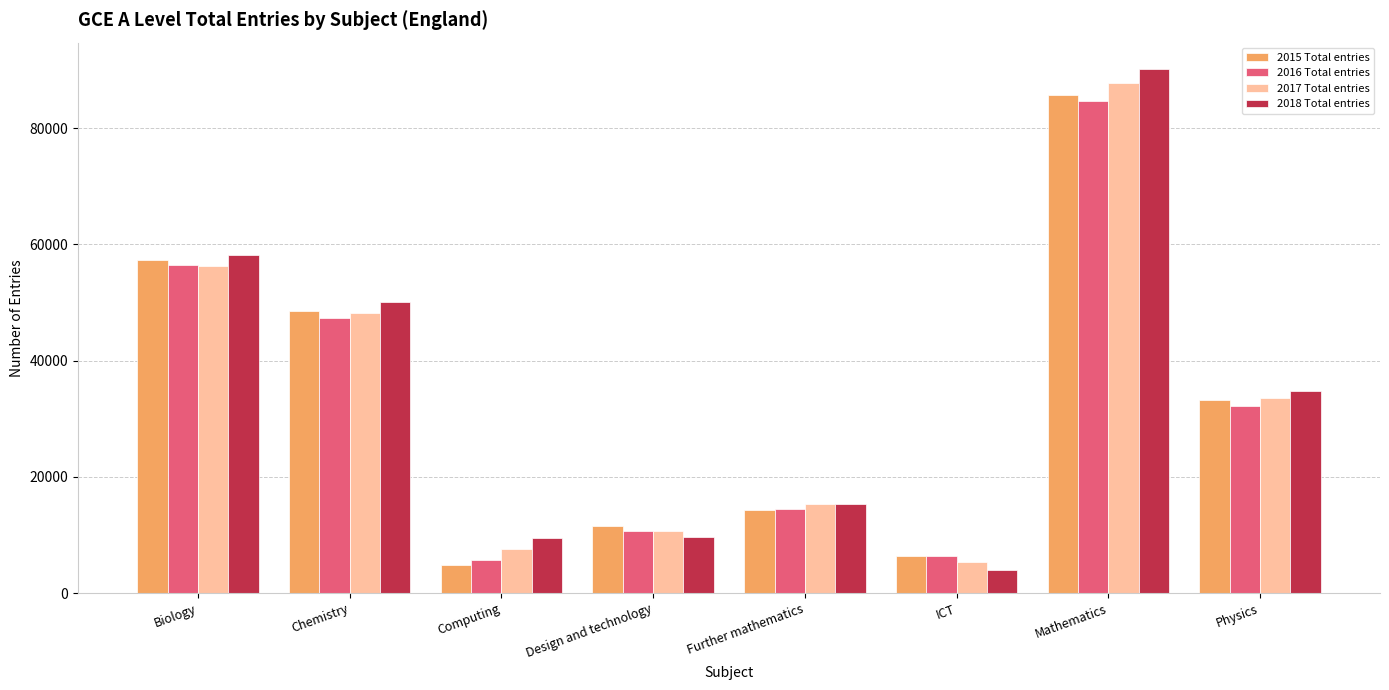

Which series has the largest range (max minus min)?

2018 Total entries